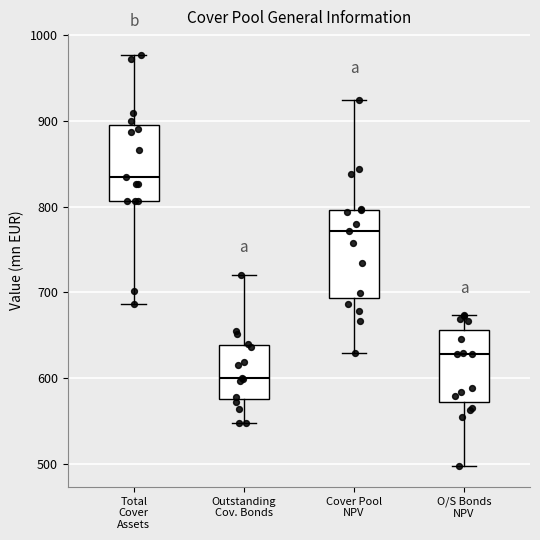

Comparing the boxes themselves (not the whiskers), which one is the tallest?

Cover Pool NPV